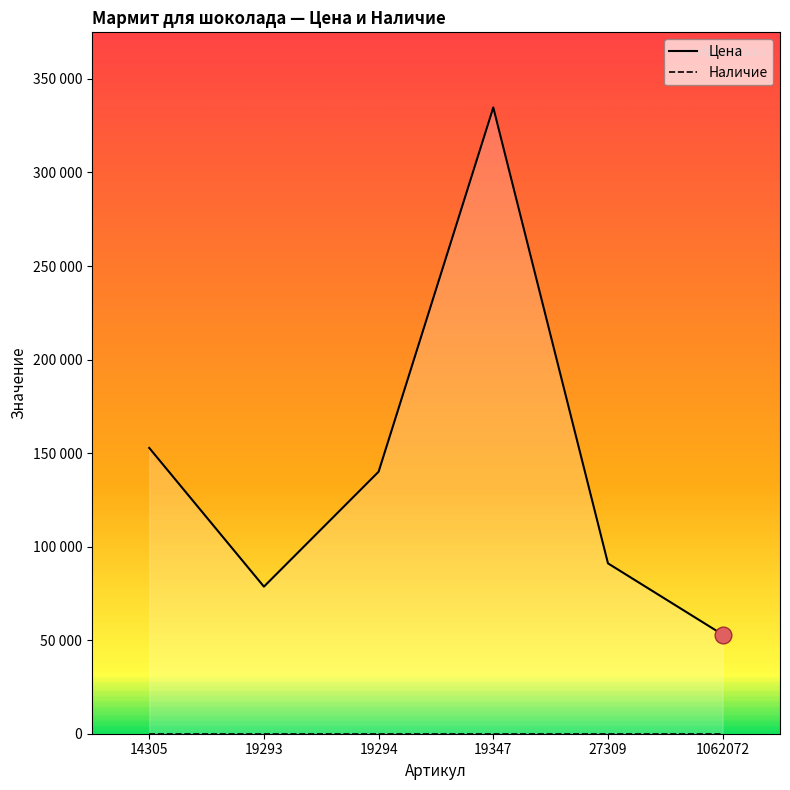

True or false: Цена and Наличие intersect in this chart.

False